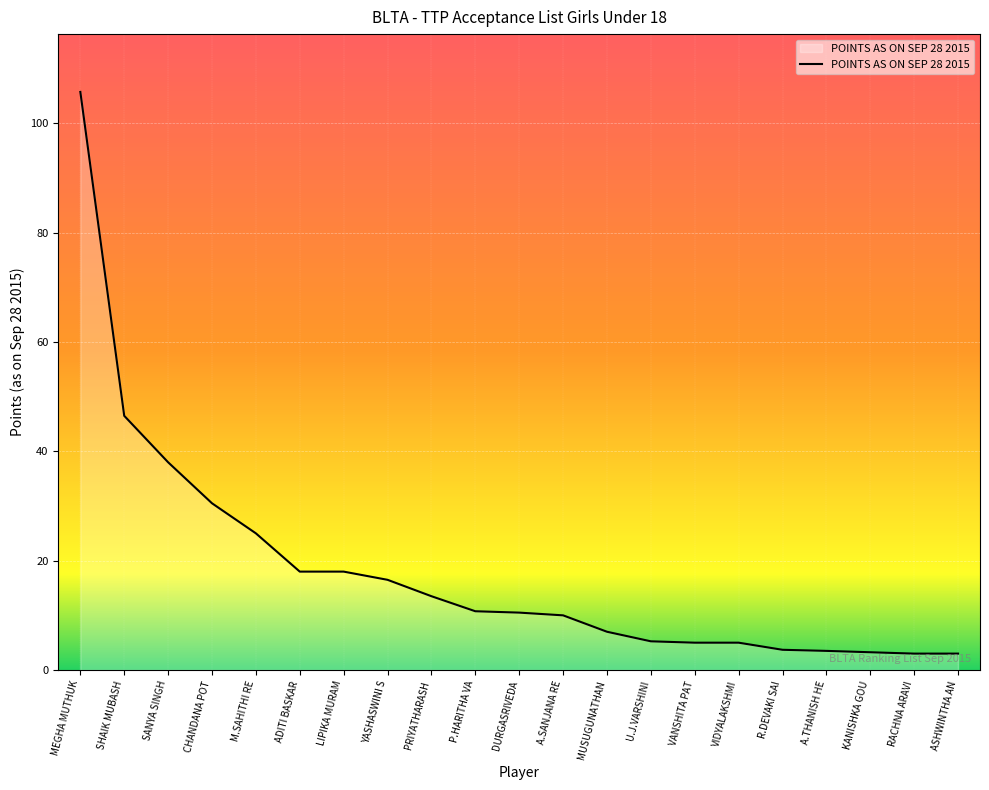

What is the smallest value displayed?

3.0